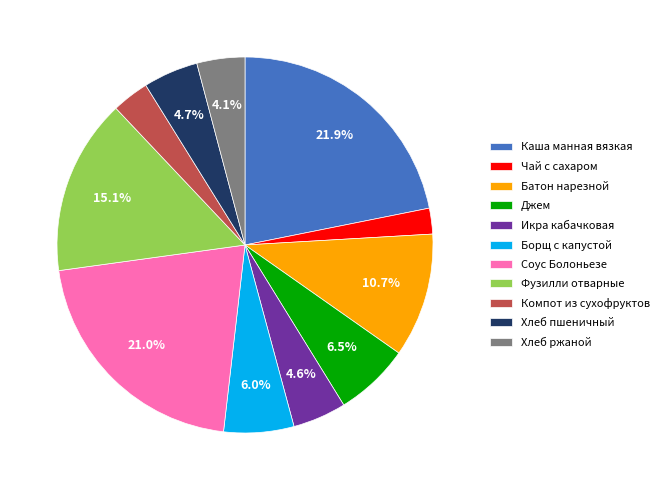

To the nearest percent, what is the difference between the Каша манная вязкая and Чай с сахаром slice percentages?

20%